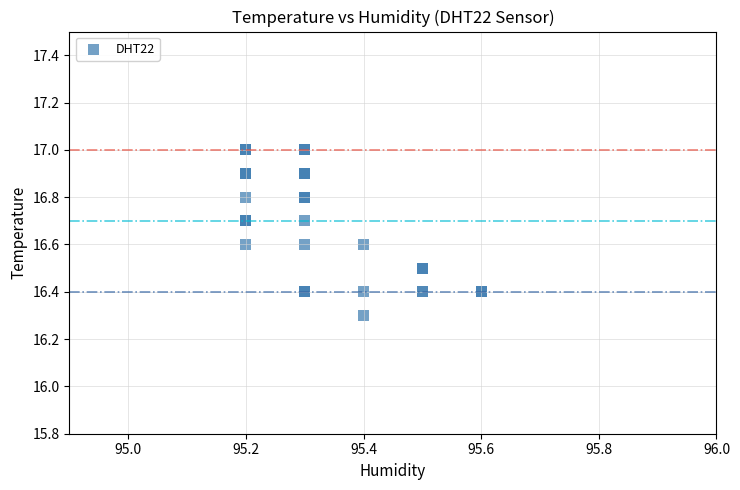

What Y value in the scatter plot is closest to 16?

16.3